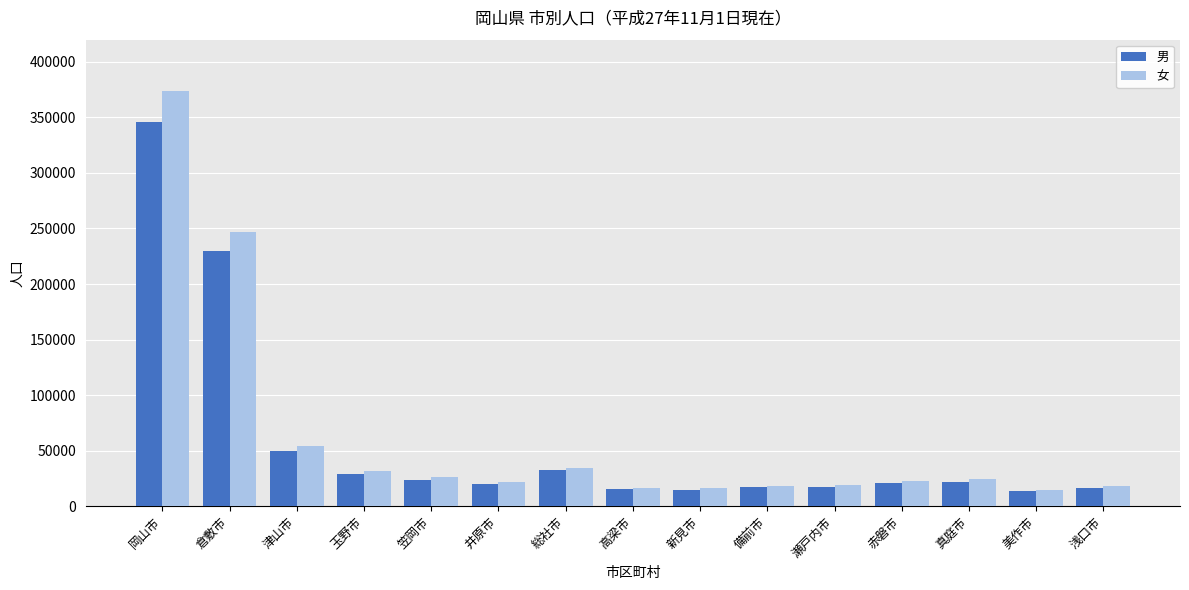

Which series has the widest spread of values?

女